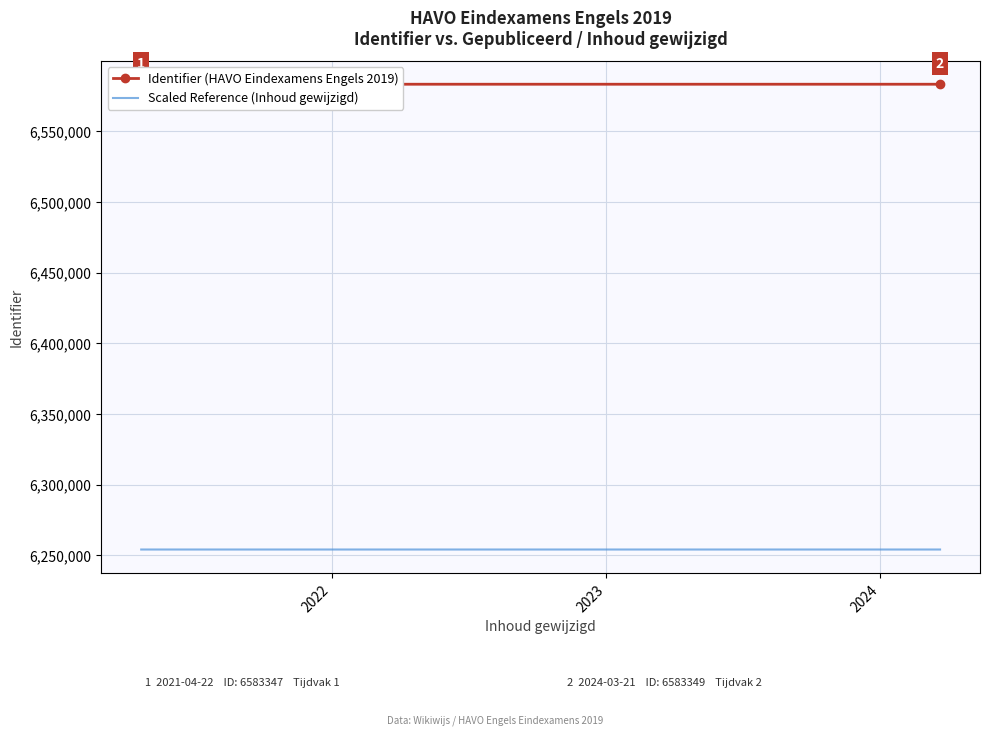

How many Scaled Reference (Inhoud gewijzigd) values are between 6254179 and 6254181?

1